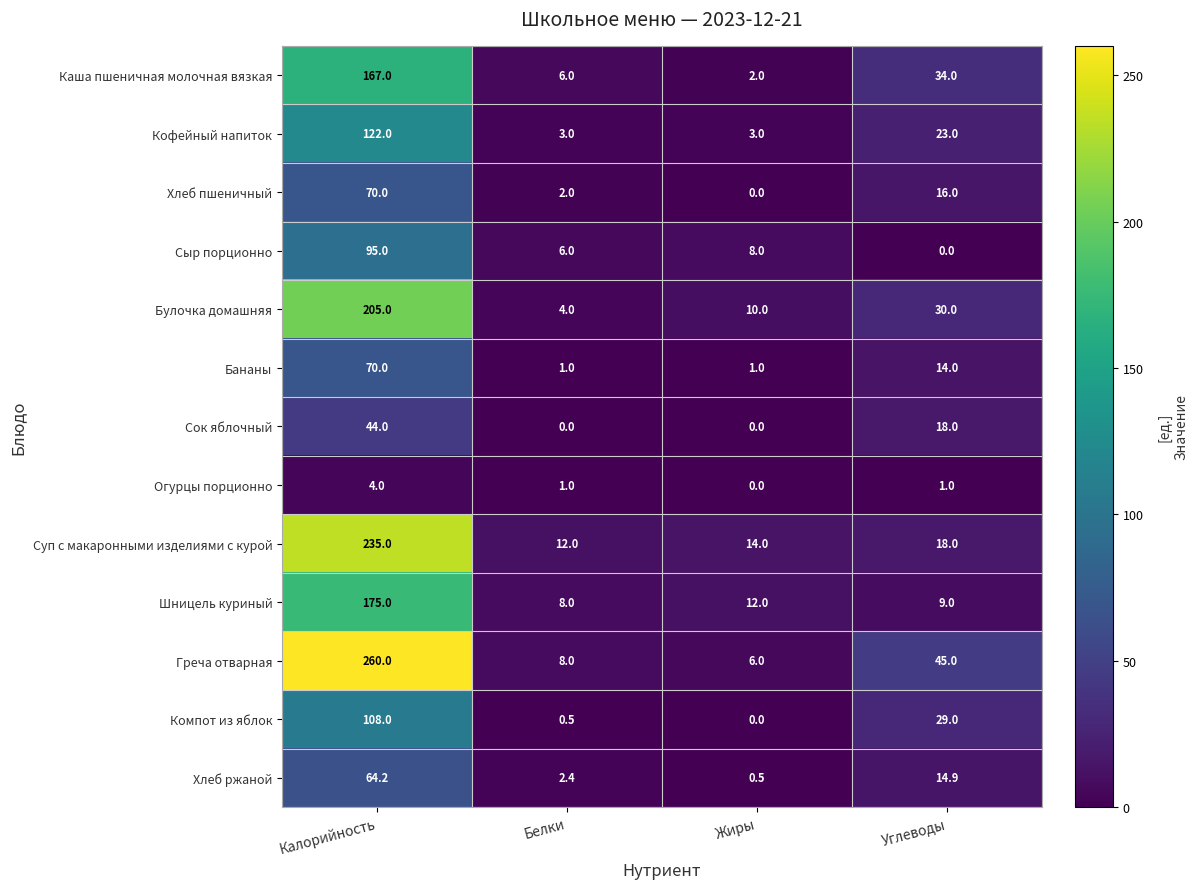

The Огурцы порционно series shows 1.0 at Углеводы. True or false?

True